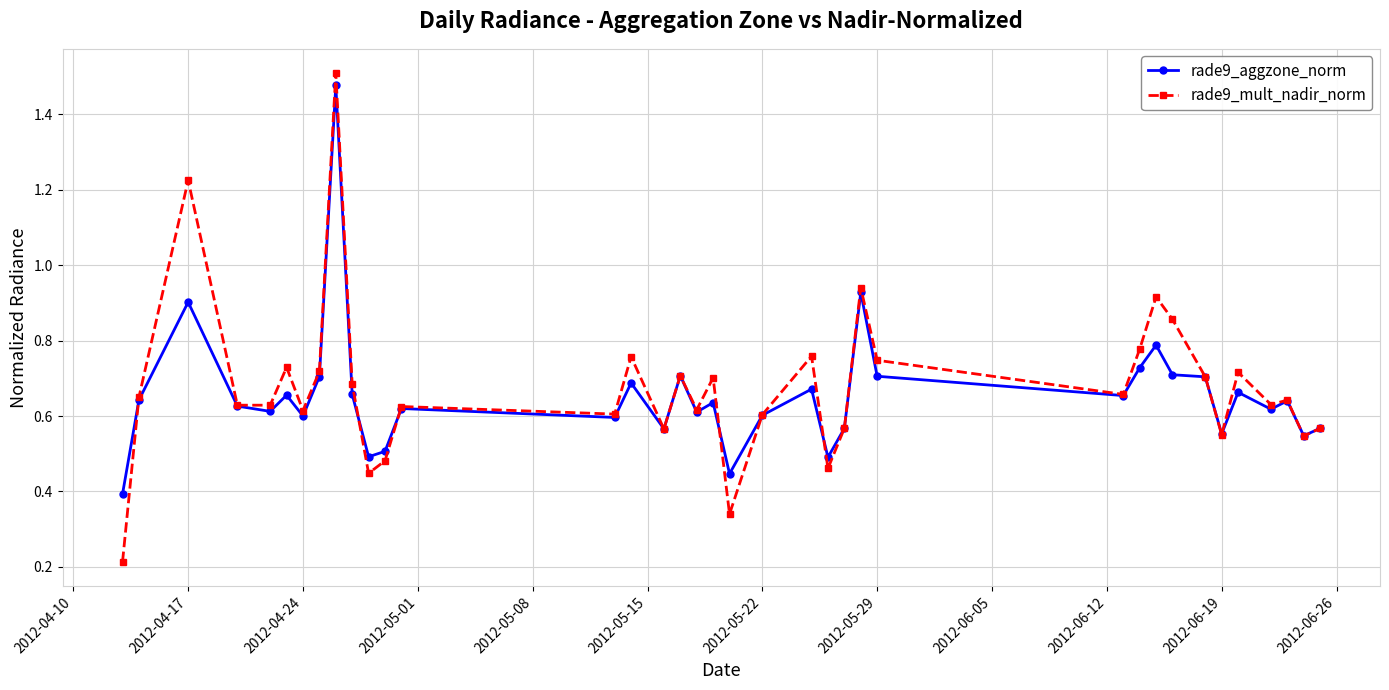

List the series in order of their overall mean, highest first.

rade9_mult_nadir_norm, rade9_aggzone_norm